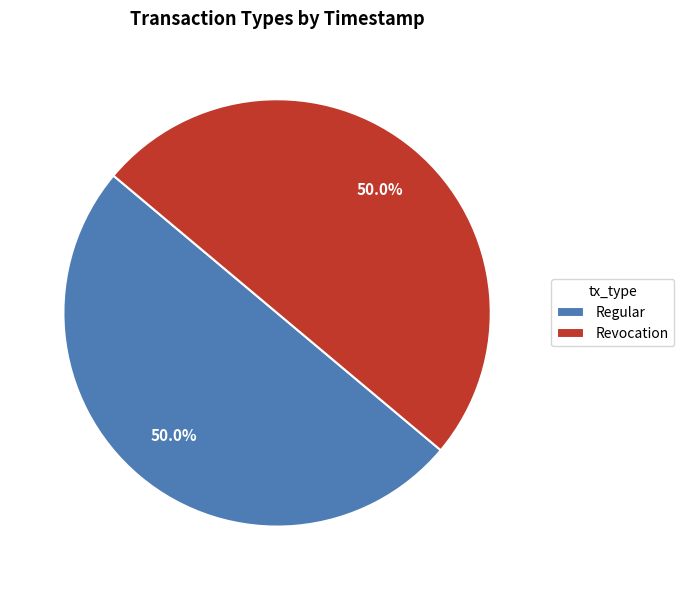

What percentage do Revocation and Regular together represent?

100.0%